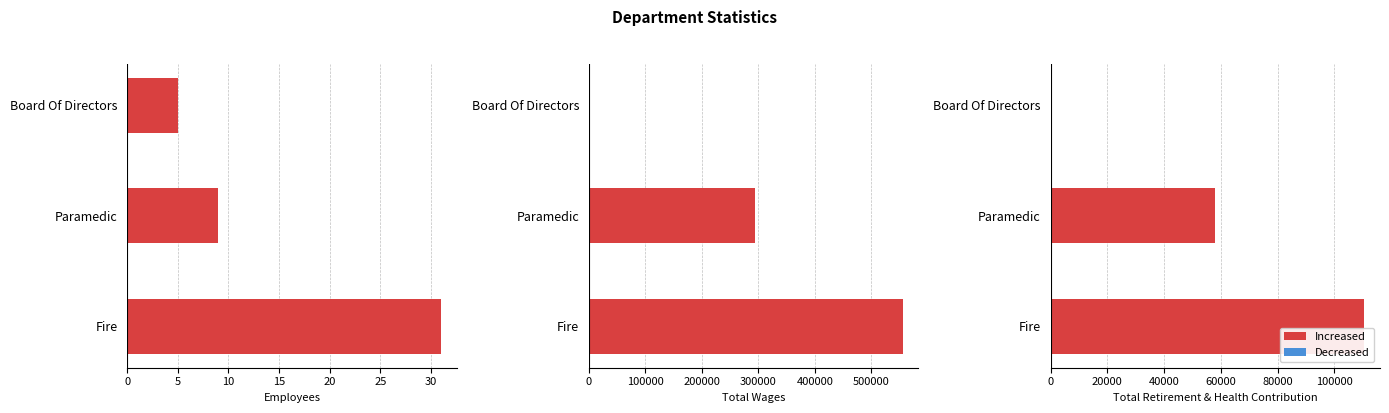

How many bars are there in each group?

3